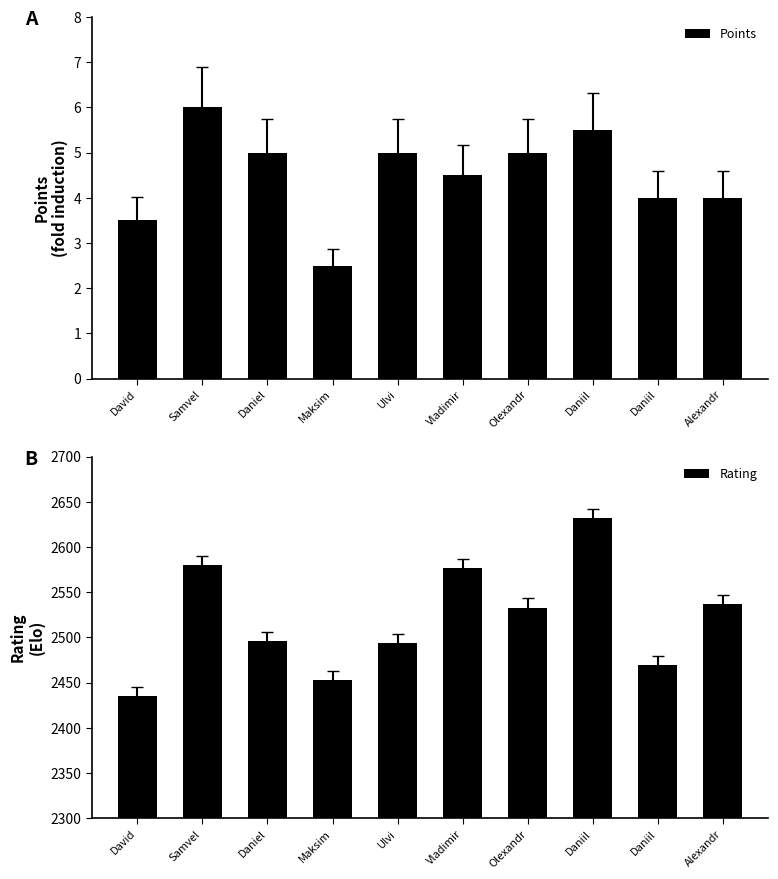

What are all the series names shown in the legend?

Points, Rating